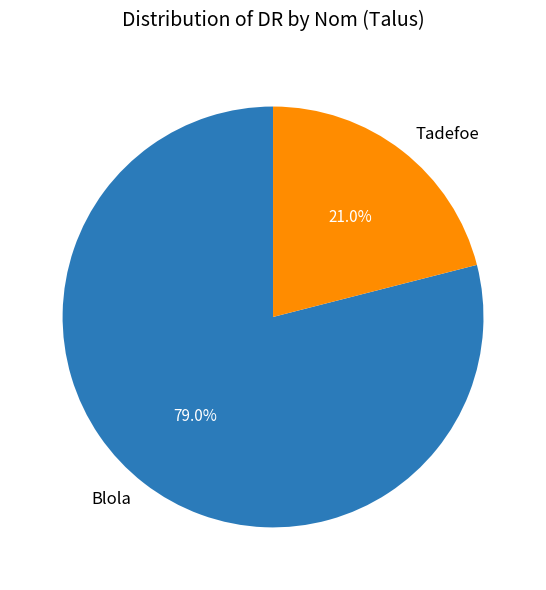

How many segments does this pie chart have?

2